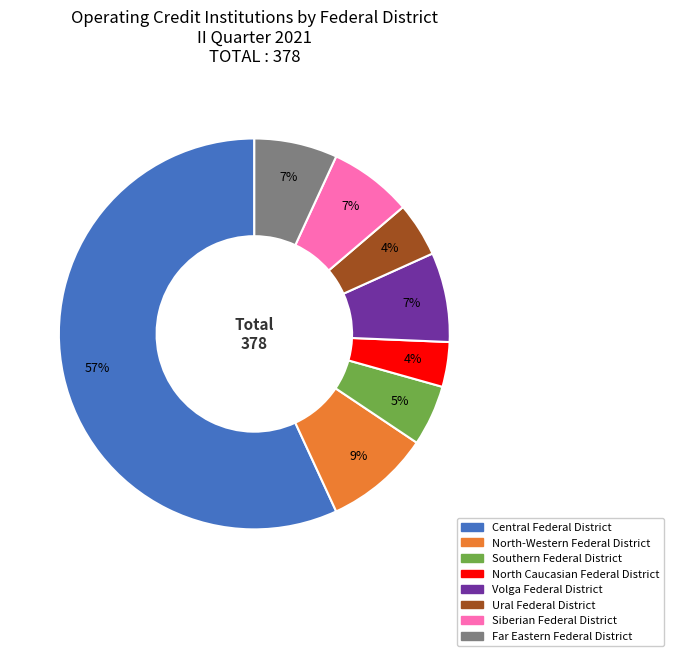

Approximately how many times larger is the value at North Caucasian Federal District compared to North-Western Federal District?

0.4